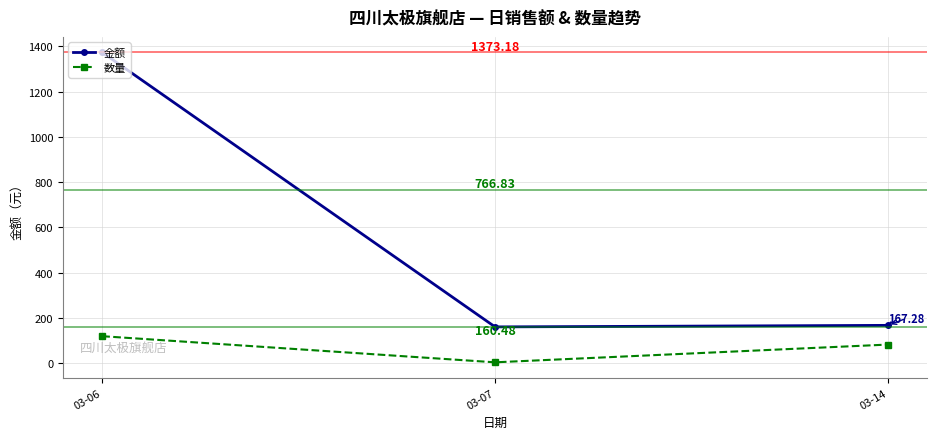

Which series has the largest range (max minus min)?

金额